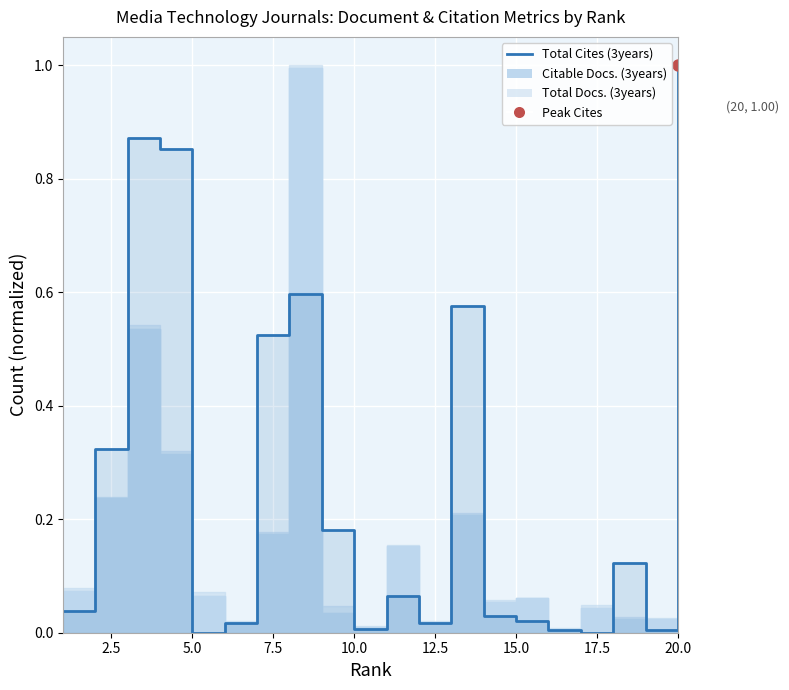

Reading left to right, list all the values displayed in this chart.

0.0	0.3	0.9	0.9	0.0	0.0	0.5	0.6	0.2	0.0	0.1	0.0	0.6	0.0	0.0	0.0	0.0	0.1	0.0	1.0